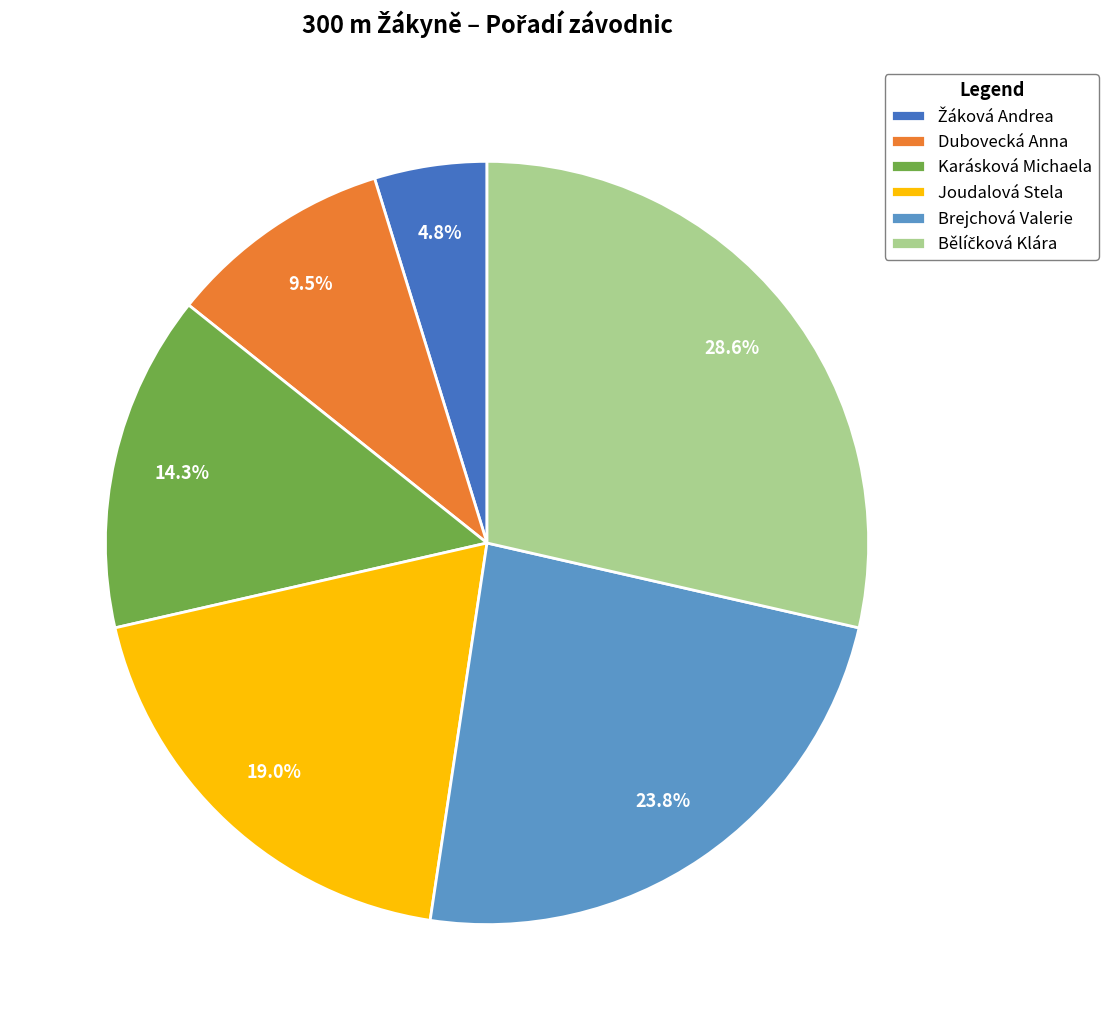

Does any single category account for the majority?

No